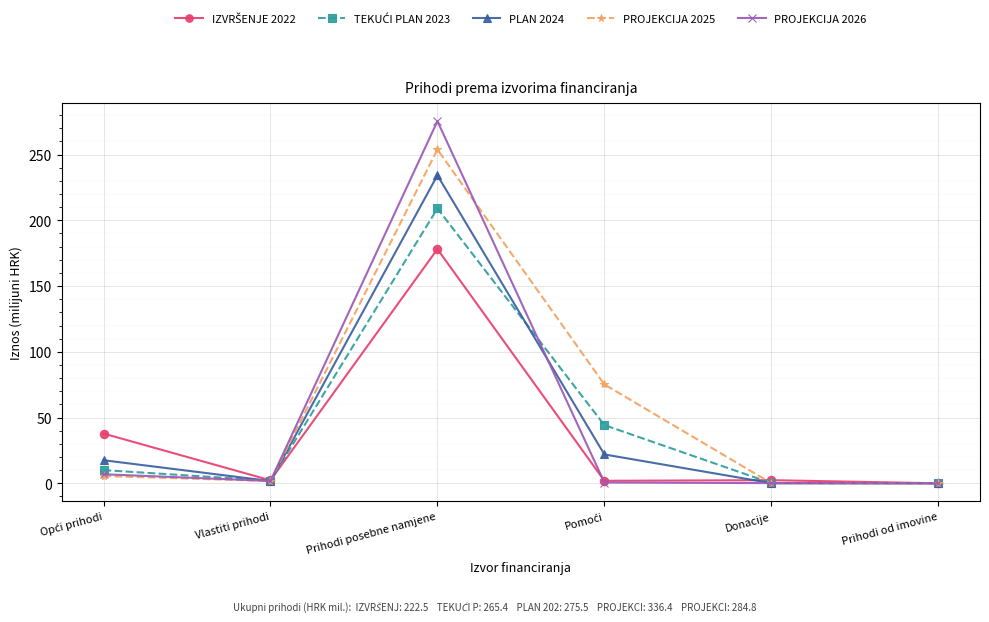

What is the difference between the highest and lowest values at Prihodi posebne namjene?

97.3